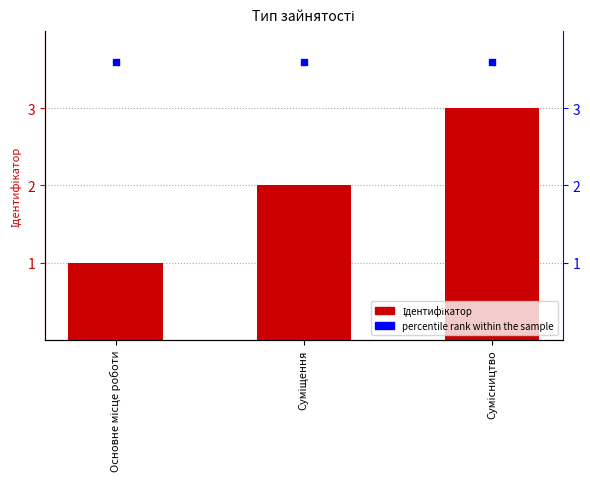

Which series contains the highest Y value?

percentile rank